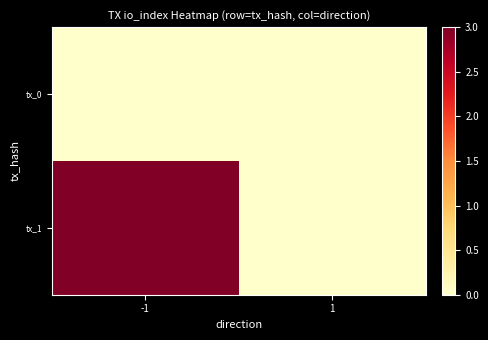

Reading left to right, extract all data points from this chart.

tx_0: -1=0	1=0
tx_1: -1=3	1=0